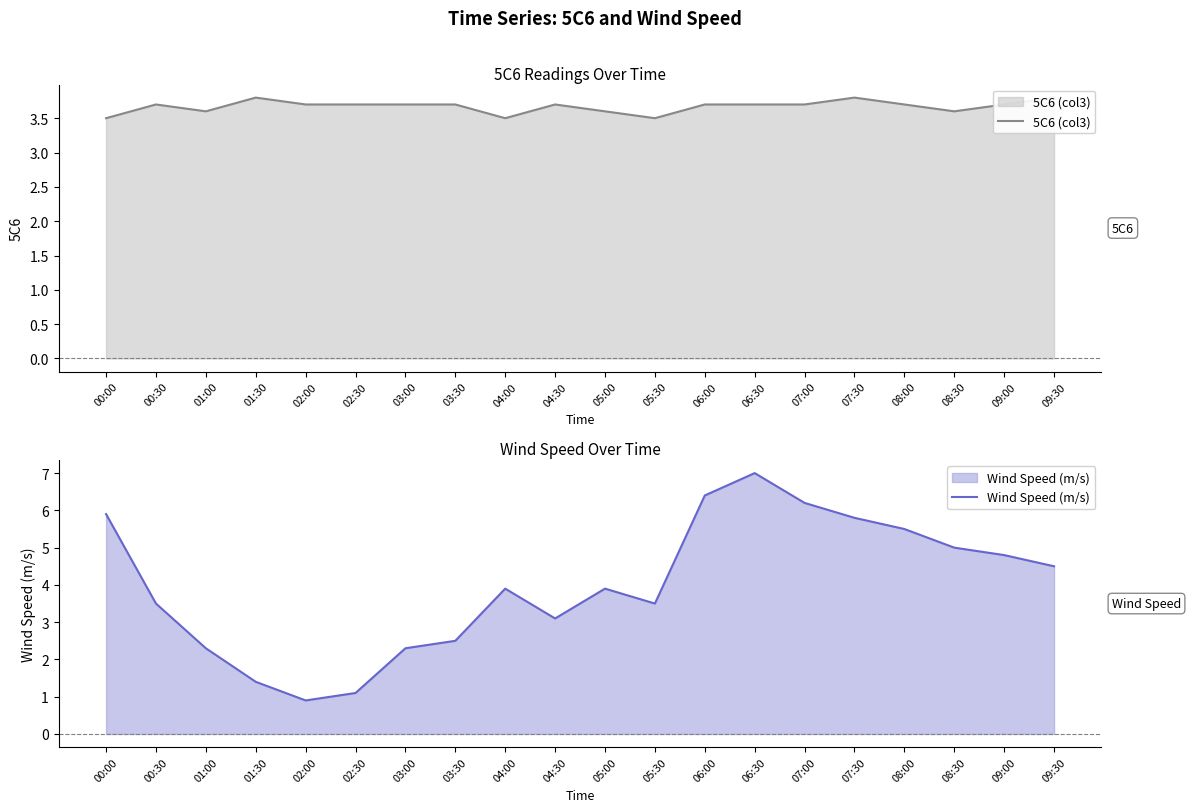

How many lines are shown in the chart?

2